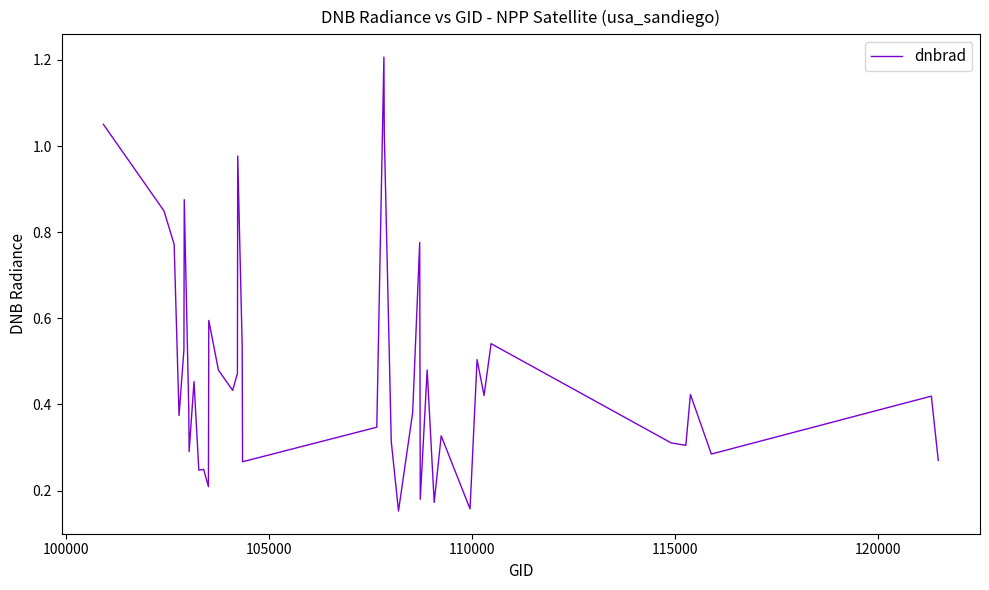

What is the maximum value shown in the chart?

1.2